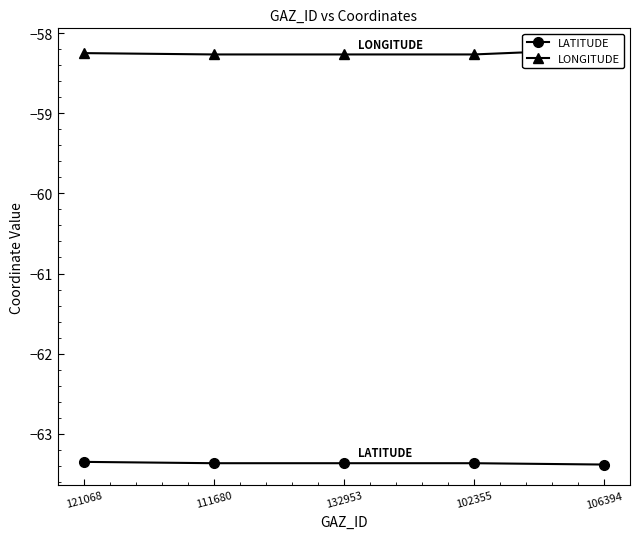

At which category is the sum across all series the highest?

106394